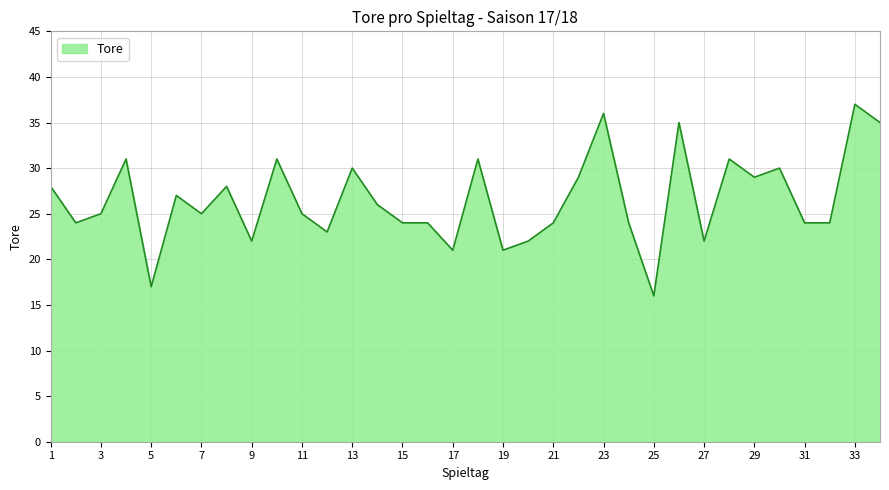

What is the minimum value shown in the chart?

16